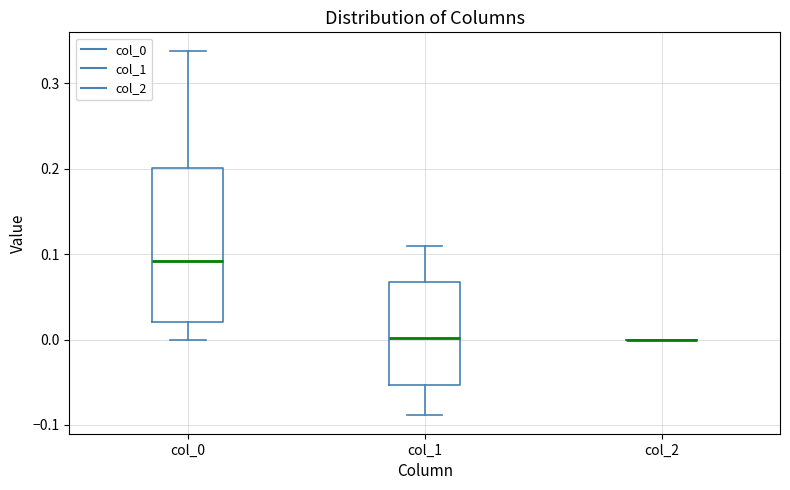

Where does the median line of the box for col_1 sit on the y-axis? The values are not printed on the chart, so give them approximately, as read against the axis.

0.00